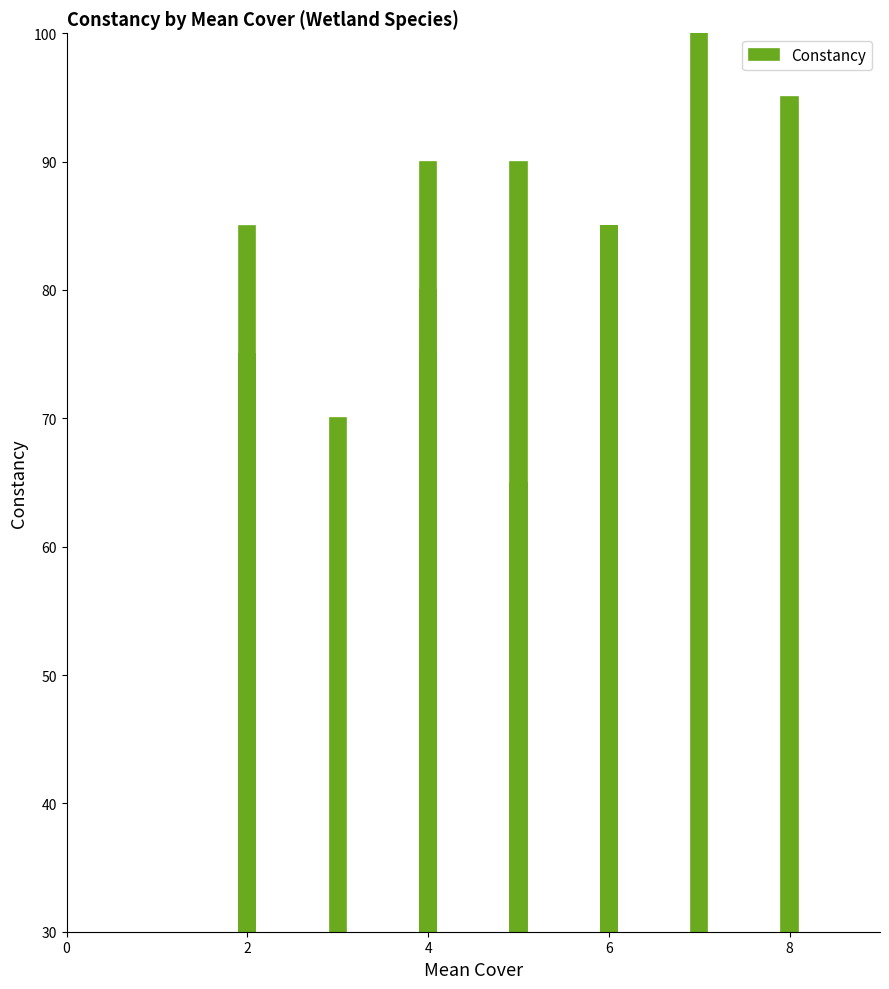

Is it true that the value at 12 is 36?

False